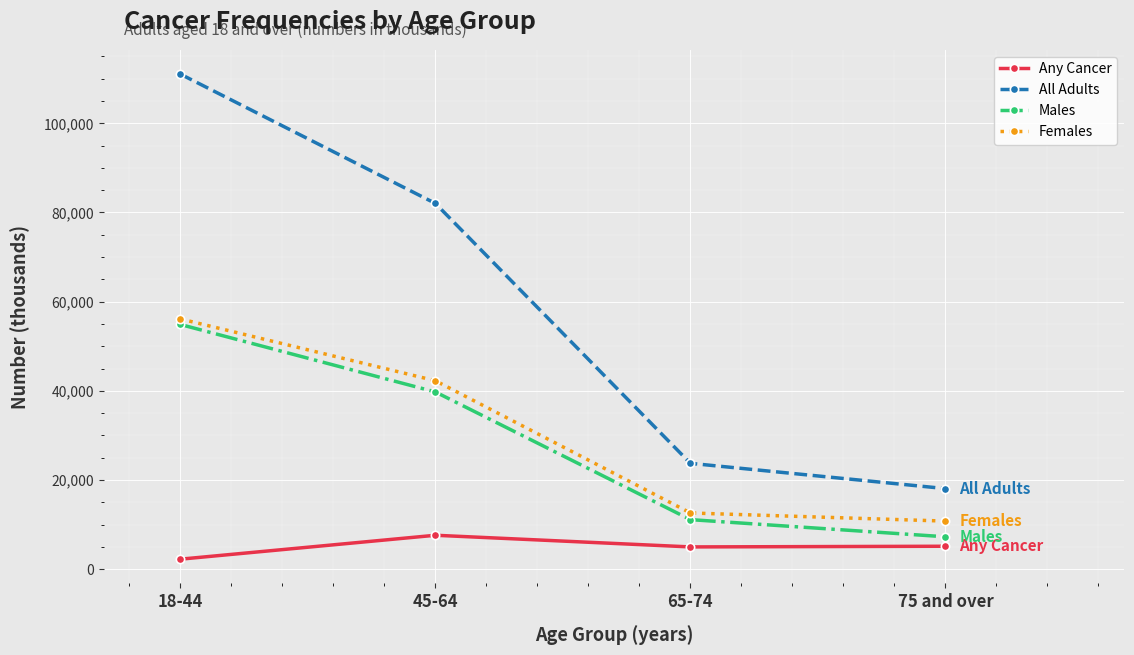

Between 18-44 and 65-74, which series saw the biggest shift?

All Adults